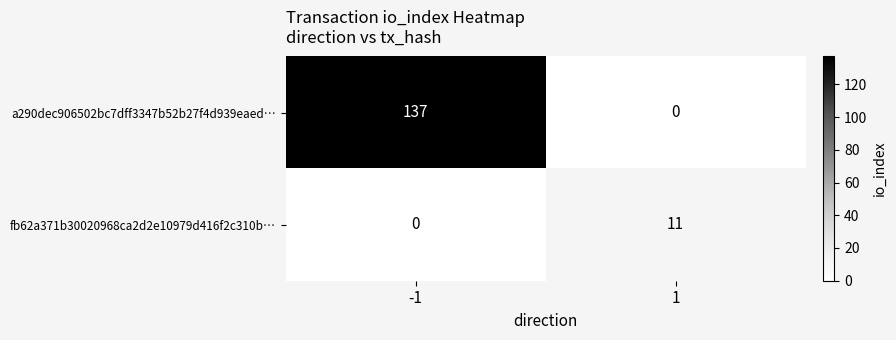

Which series changed the most between -1 and 1?

a290dec906502bc7dff3347b52b27f4d939eaed…